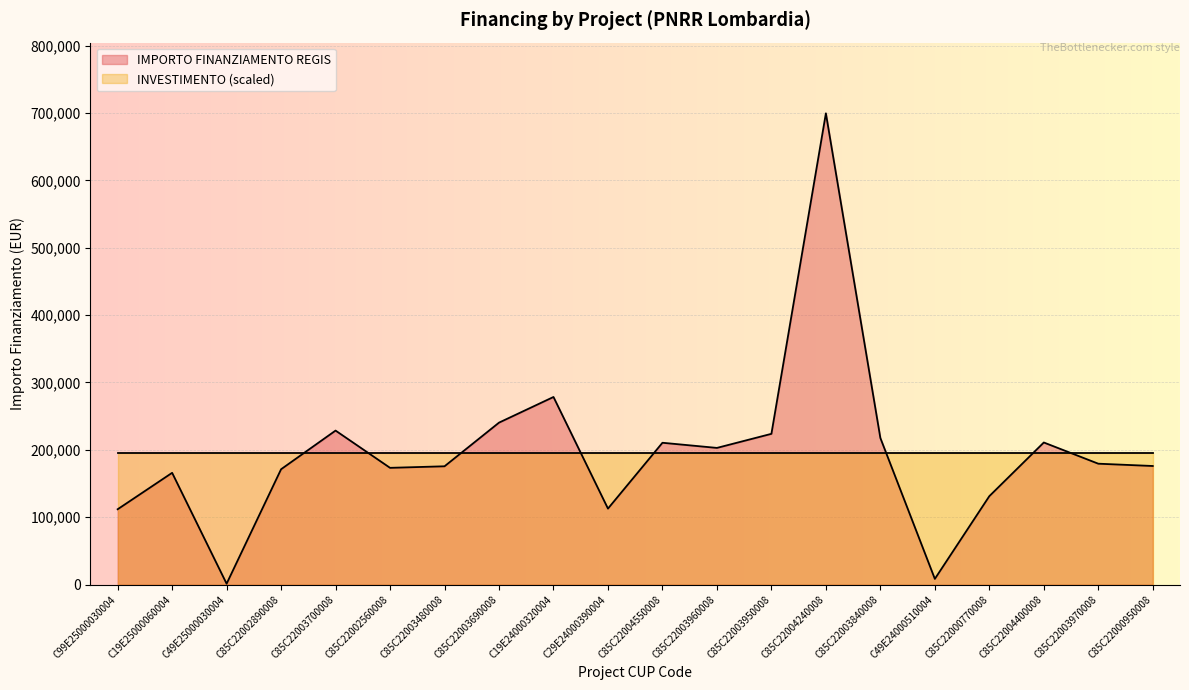

How many points are lower than both their immediate neighbors (excluding endpoints)?

5